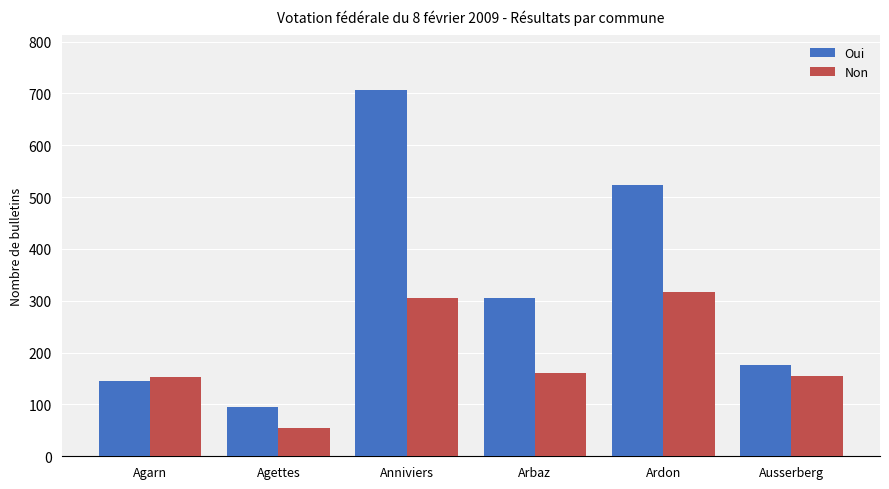

At which label is Oui closest to 401?

Arbaz